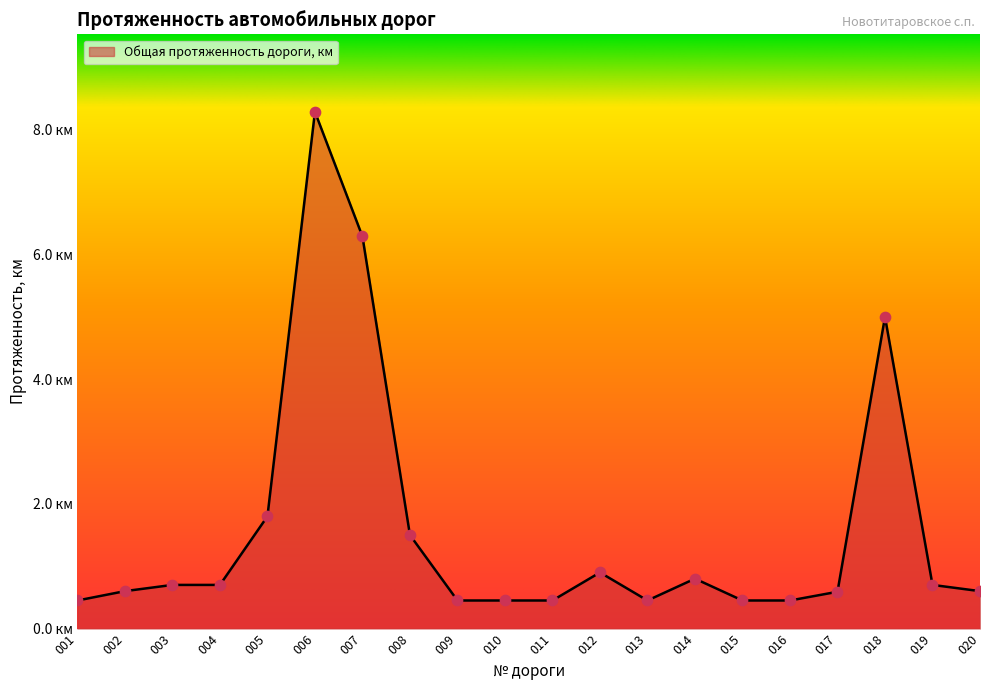

What is the change in value from 001 to 005?

+1.4